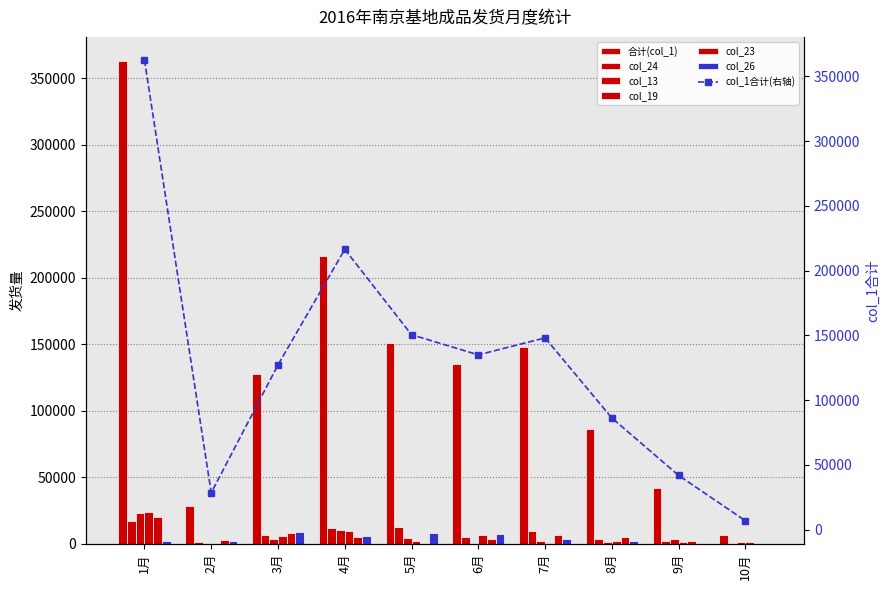

At which category does the chart reach its minimum across all series?

10月